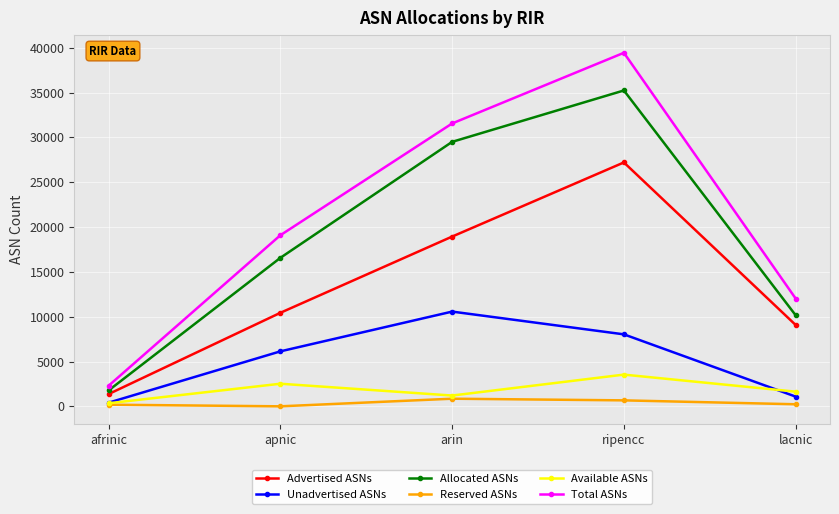

Which series has the largest range (max minus min)?

Total ASNs